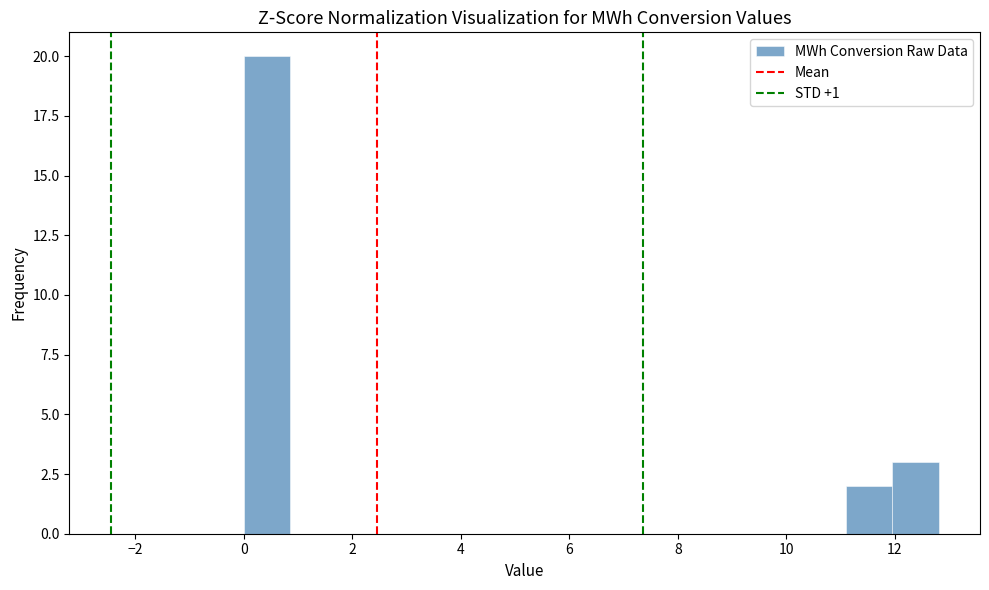

Reading left to right, transcribe this chart: for each bar, give the range it covers on the x-axis and its height. Neither the bar edges nor the heights are printed on the chart, so give them approximately, as read against the axes.

0.0 to 0.8: 20
0.8 to 1.8: 0
1.8 to 2.6: 0
2.6 to 3.4: 0
3.4 to 4.2: 0
4.2 to 5.2: 0
5.2 to 6.0: 0
6.0 to 6.8: 0
6.8 to 7.6: 0
7.6 to 8.6: 0
8.6 to 9.4: 0
9.4 to 10.2: 0
10.2 to 11.0: 0
11.0 to 12.0: 2
12.0 to 12.8: 3